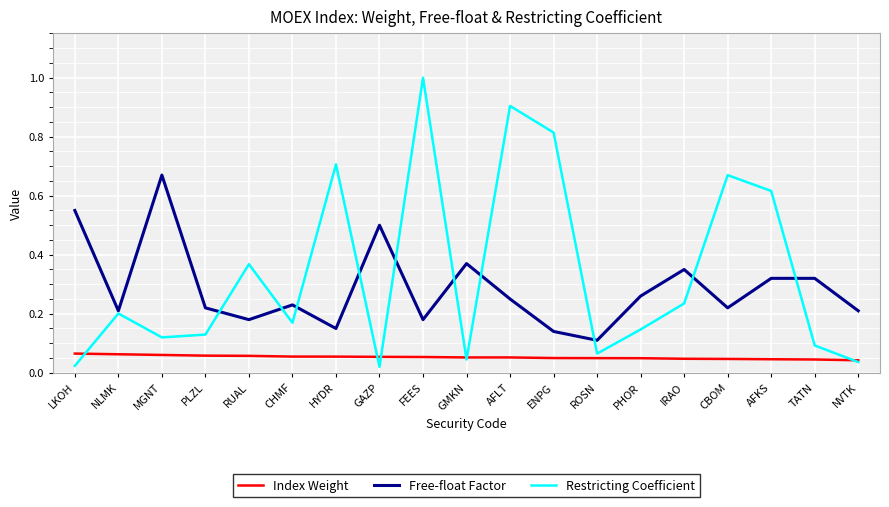

Rank the series by their average value, from highest to lowest.

Restricting Coefficient, Free-float Factor, Index Weight